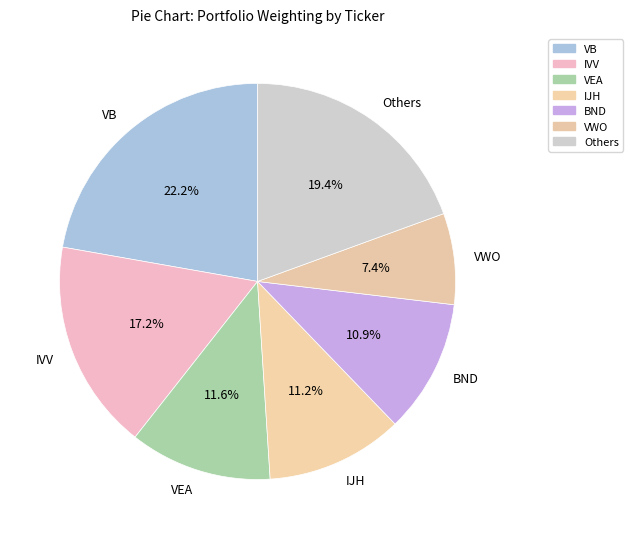

What percentage is the IVV slice, to the nearest percent?

17%